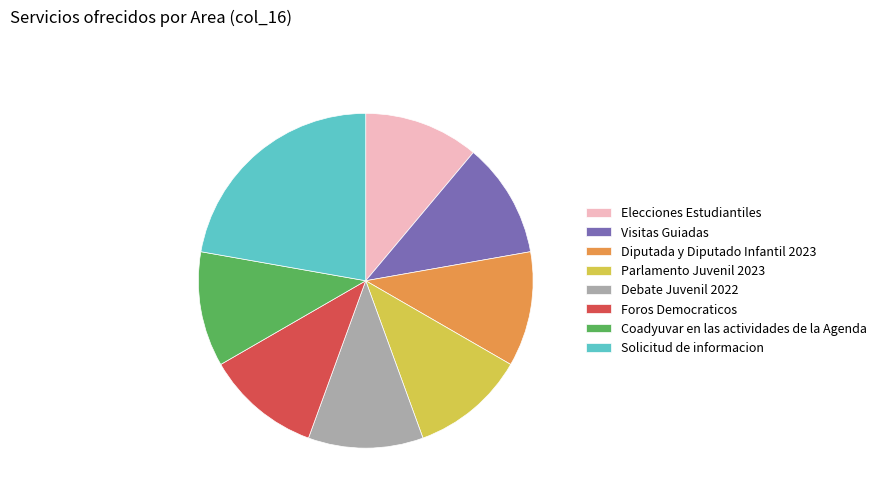

Is Visitas Guiadas the majority of the pie?

No